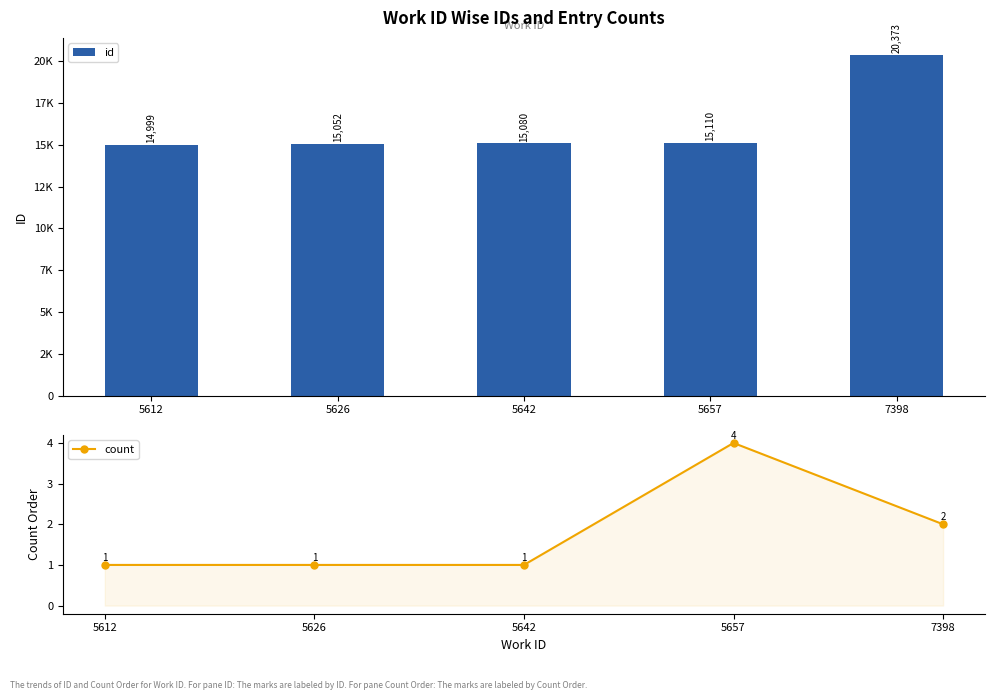

Between 5642 and 5657, which series saw the biggest shift?

id